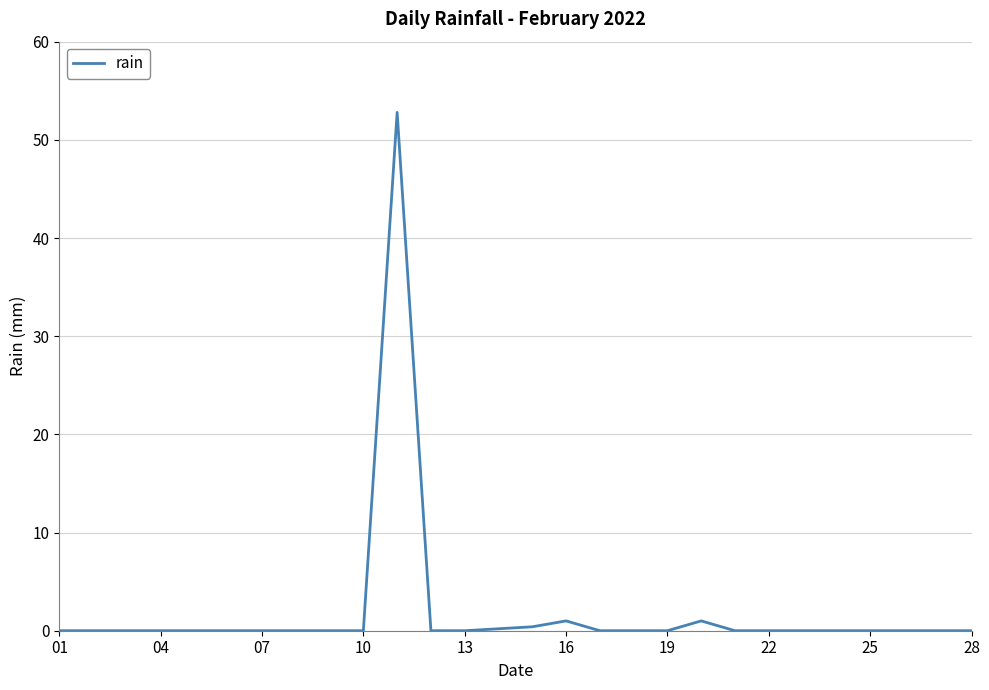

What is the difference between the maximum and minimum values?

52.8